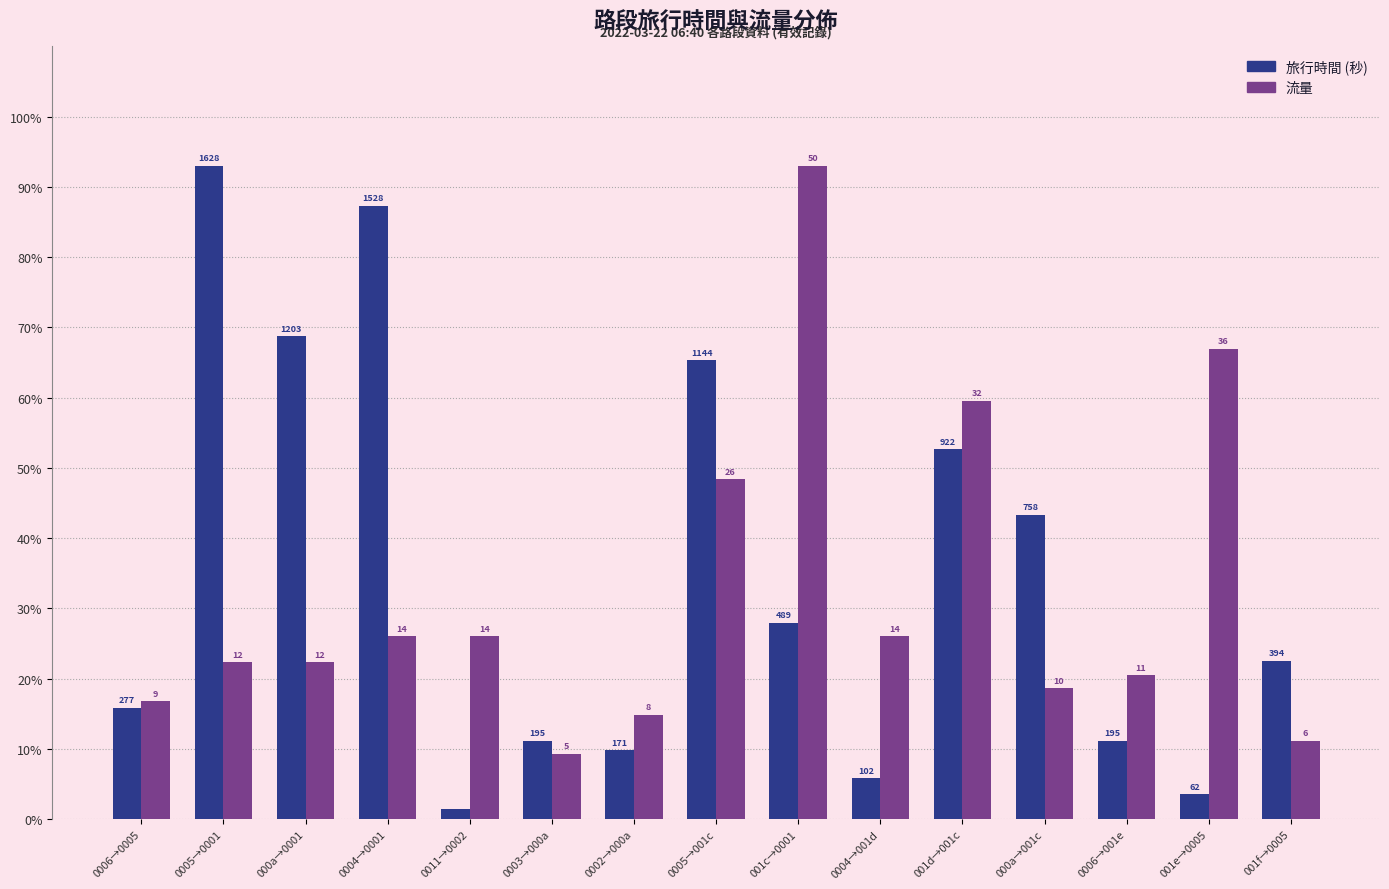

How many groups of bars are there?

15